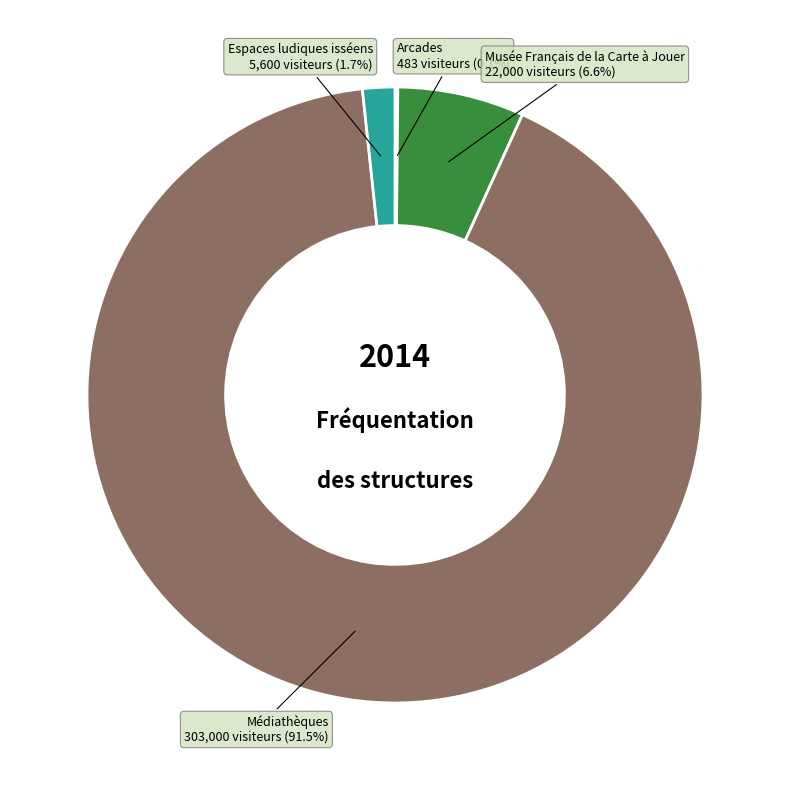

Which category has the biggest portion of the pie?

Médiathèques